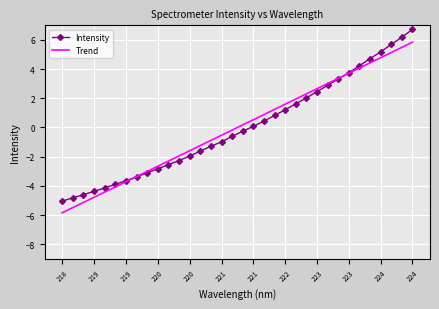

What is the highest value of the Intensity series?

6.7